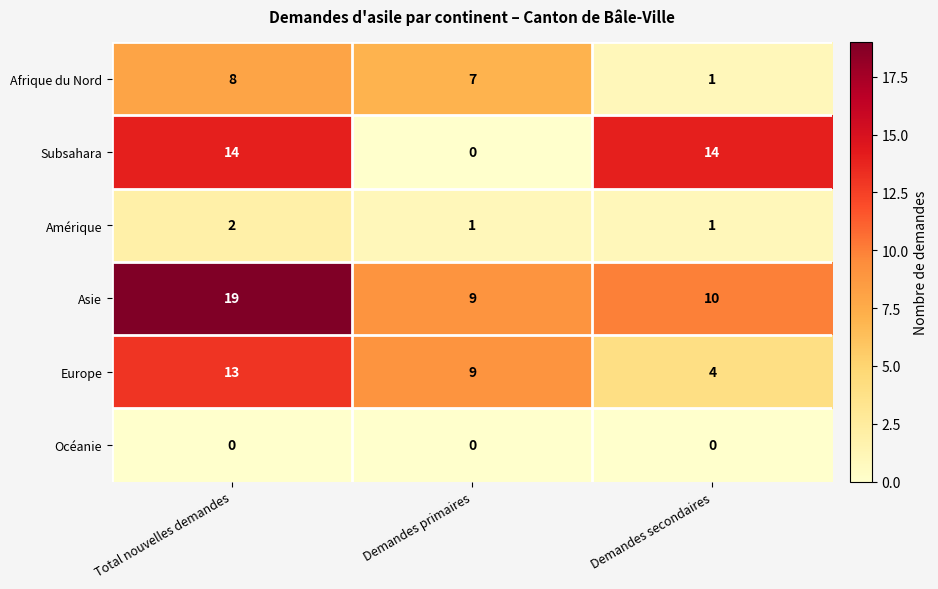

How many Amérique values are between 1 and 2?

3